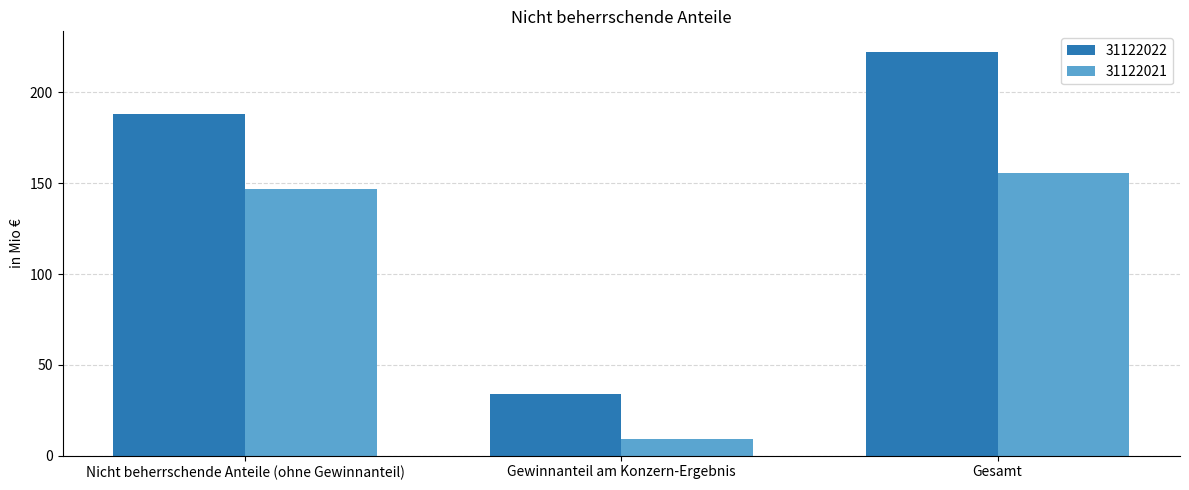

Which category has the highest value in the 31122022 series?

Gesamt